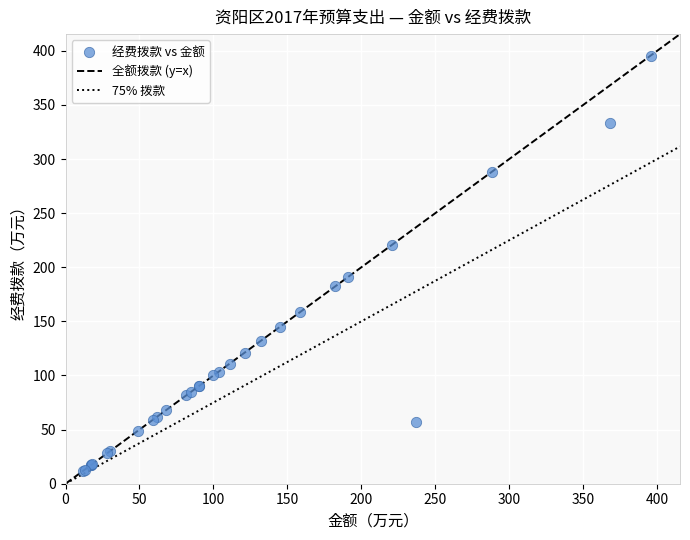

What Y value in the scatter plot is closest to 203?

190.9